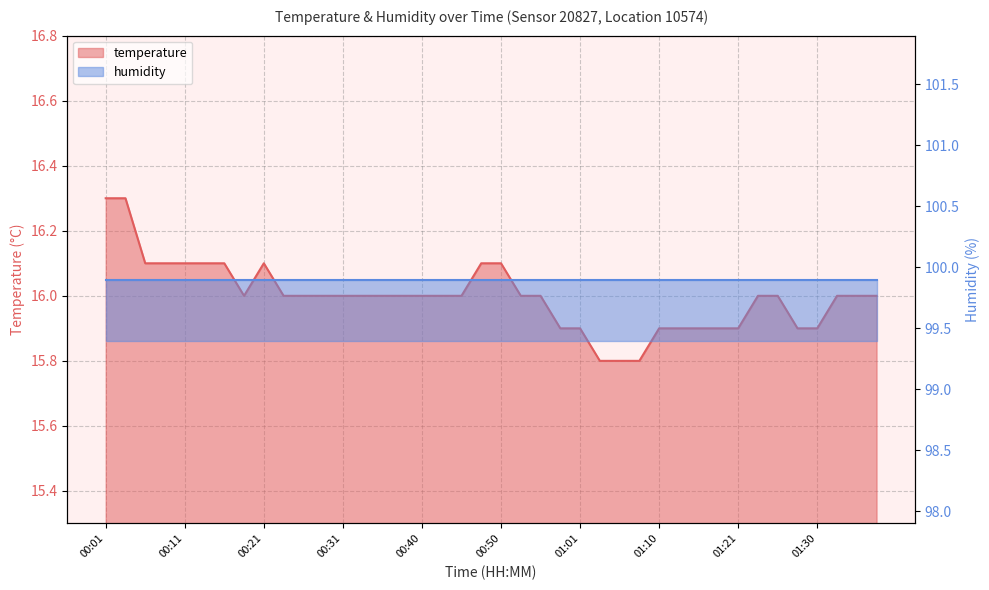

How many values exceed 16?

10